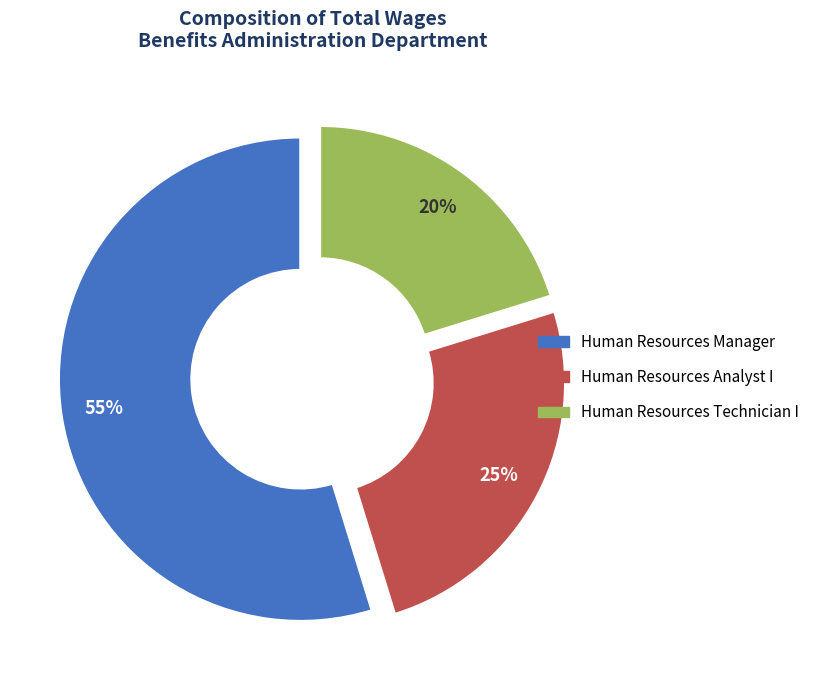

To the nearest percent, what is the combined percentage of Human Resources Analyst I and Human Resources Technician I?

45%